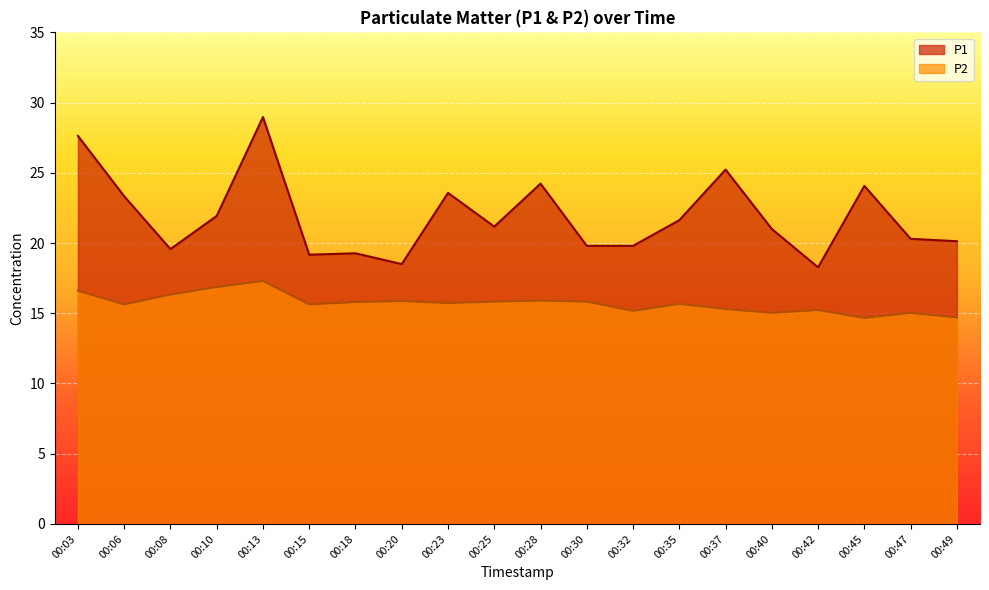

List the series in order of their overall mean, highest first.

P1, P2